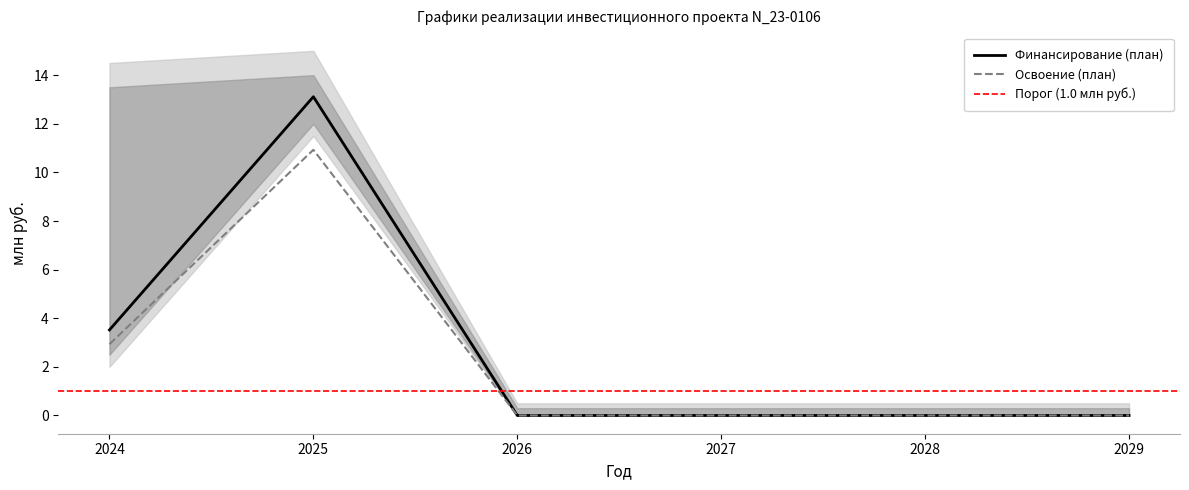

How many values in Освоение (план) are above zero?

2